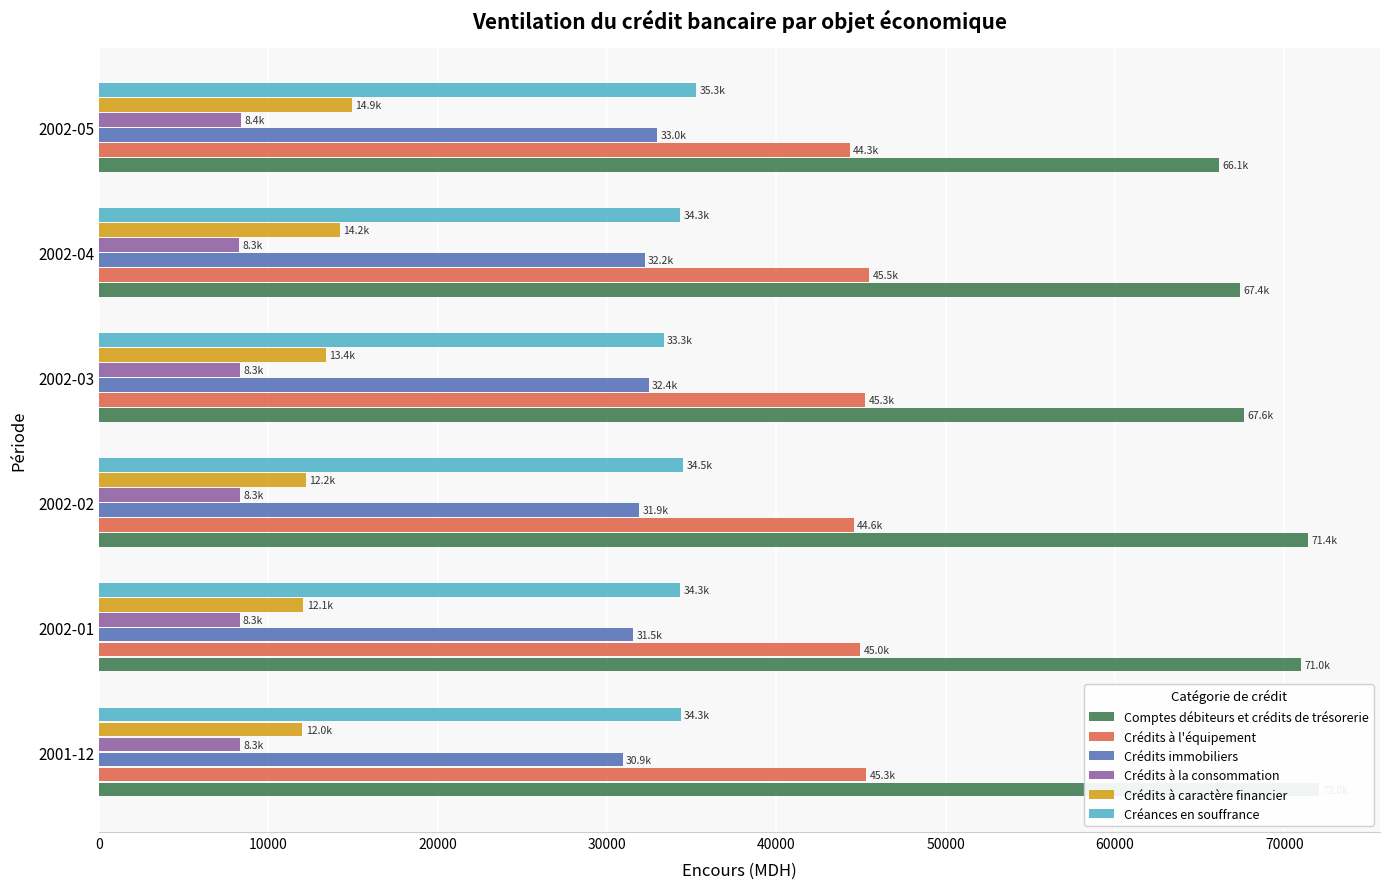

What is the total value across all series at 2002-01?

202109.5